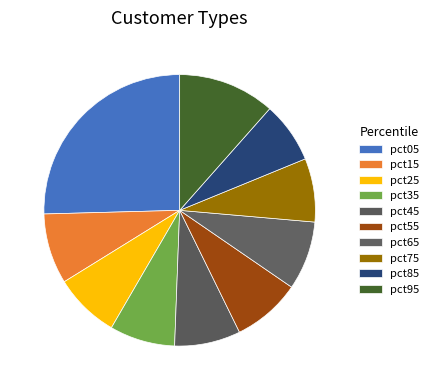

Which category has the biggest portion of the pie?

pct05